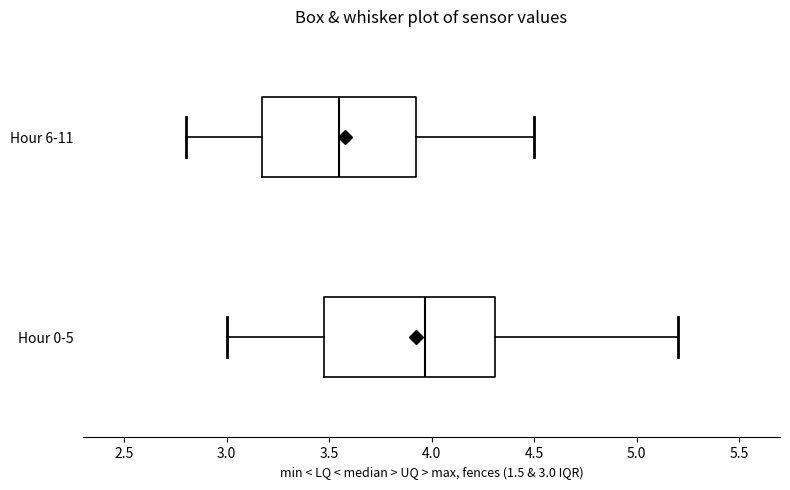

Where is the right edge of the box for Hour 0-5 on the x-axis? The values are not printed on the chart, so give them approximately, as read against the axis.

4.30